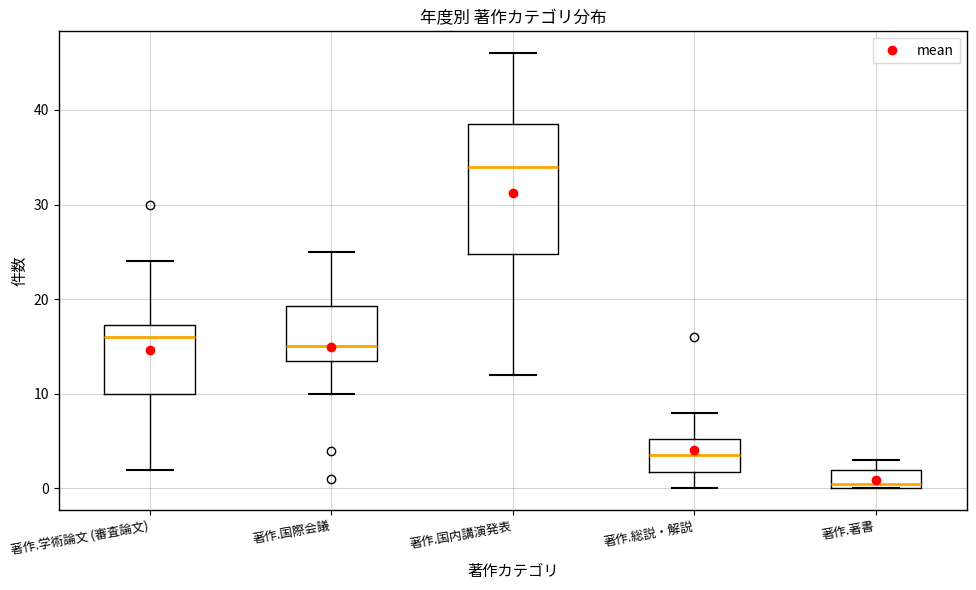

Reading left to right, transcribe this box plot: for each box, give where its median line is, the range the box spans, and where its two whiskers end, as read against the y-axis. The values are not printed on the chart, so give them approximately, as read against the axis.

著作.学術論文 (審査論文): median 16, box 10 to 17, whiskers 2 to 24
著作.国際会議: median 15, box 14 to 19, whiskers 10 to 25
著作.国内講演発表: median 34, box 25 to 39, whiskers 12 to 46
著作.総説・解説: median 4, box 2 to 5, whiskers 0 to 8
著作.著書: median 1, box 0 to 2, whiskers 0 to 3